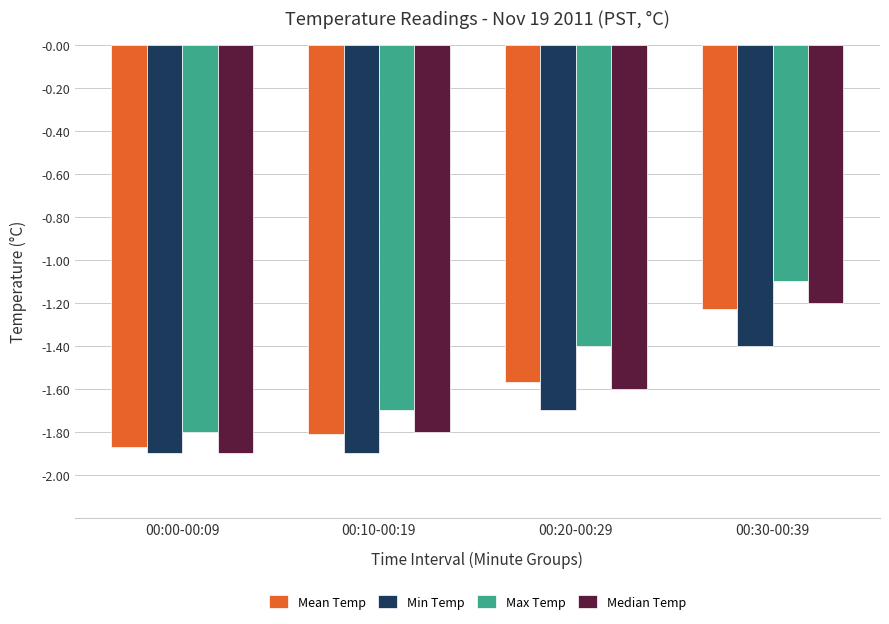

List the labels in order of Median Temp value, smallest first.

00:00-00:09, 00:10-00:19, 00:20-00:29, 00:30-00:39